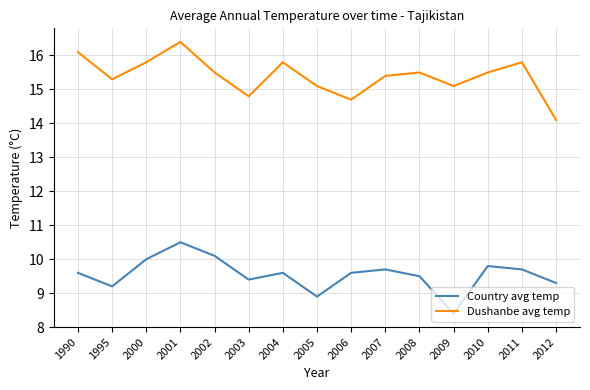

Which series has the largest range (max minus min)?

Dushanbe avg temp